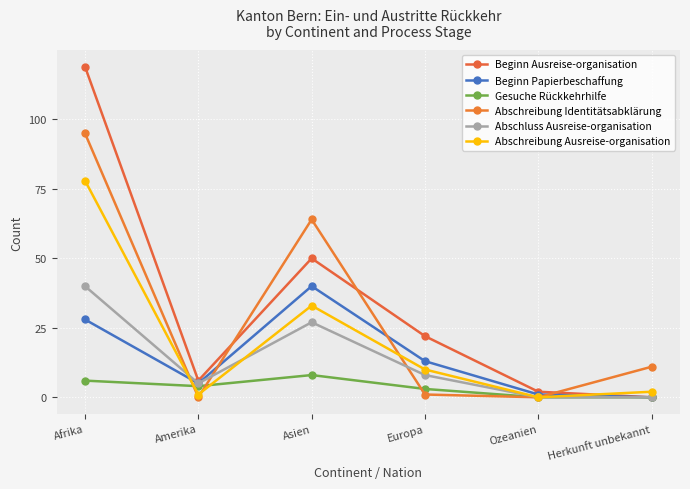

List the series in order of their peak value, highest first.

Beginn Ausreise-organisation, Abschreibung Identitätsabklärung, Abschreibung Ausreise-organisation, Beginn Papierbeschaffung, Abschluss Ausreise-organisation, Gesuche Rückkehrhilfe